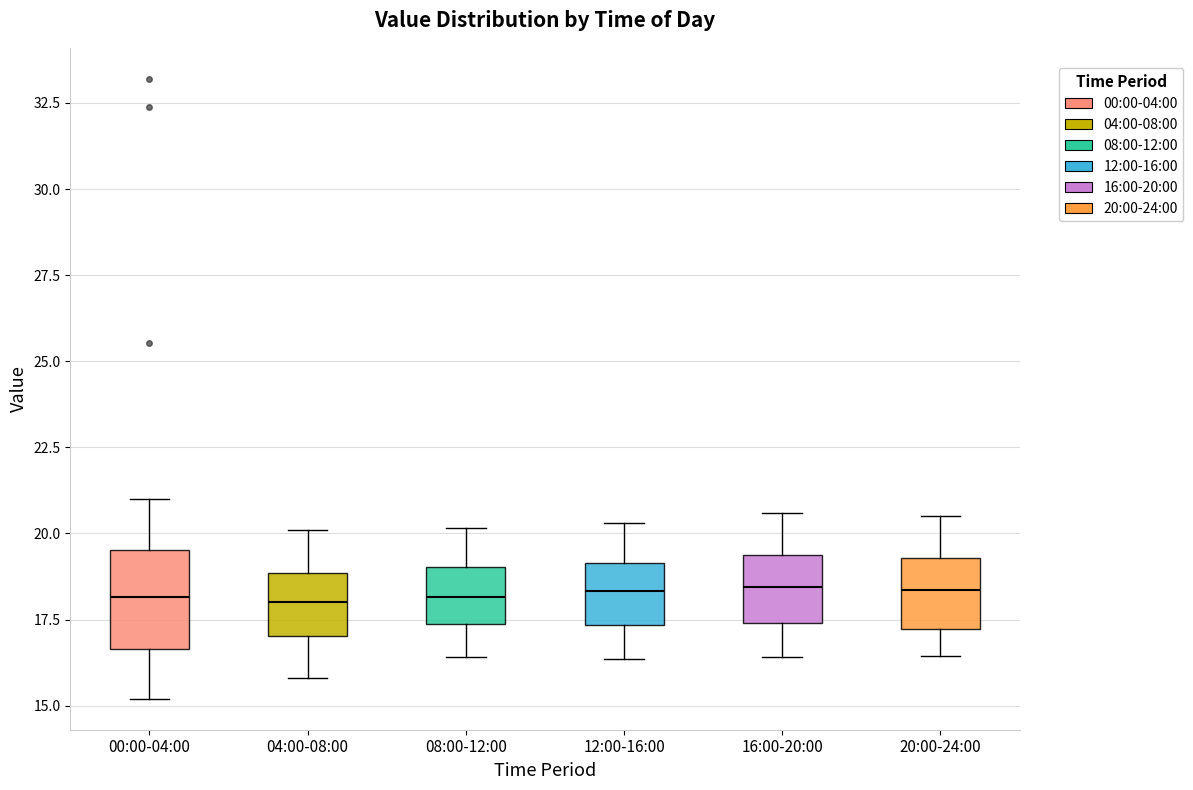

Reading left to right, read every box against the y-axis: the position of its median line, the range the box covers, and the ends of its whiskers. The values are not printed on the chart, so give them approximately, as read against the axis.

00:00-04:00: median 18.0, box 16.5 to 19.5, whiskers 15.0 to 21.0
04:00-08:00: median 18.0, box 17.0 to 19.0, whiskers 16.0 to 20.0
08:00-12:00: median 18.0, box 17.5 to 19.0, whiskers 16.5 to 20.0
12:00-16:00: median 18.5, box 17.5 to 19.0, whiskers 16.5 to 20.5
16:00-20:00: median 18.5, box 17.5 to 19.5, whiskers 16.5 to 20.5
20:00-24:00: median 18.5, box 17.0 to 19.5, whiskers 16.5 to 20.5